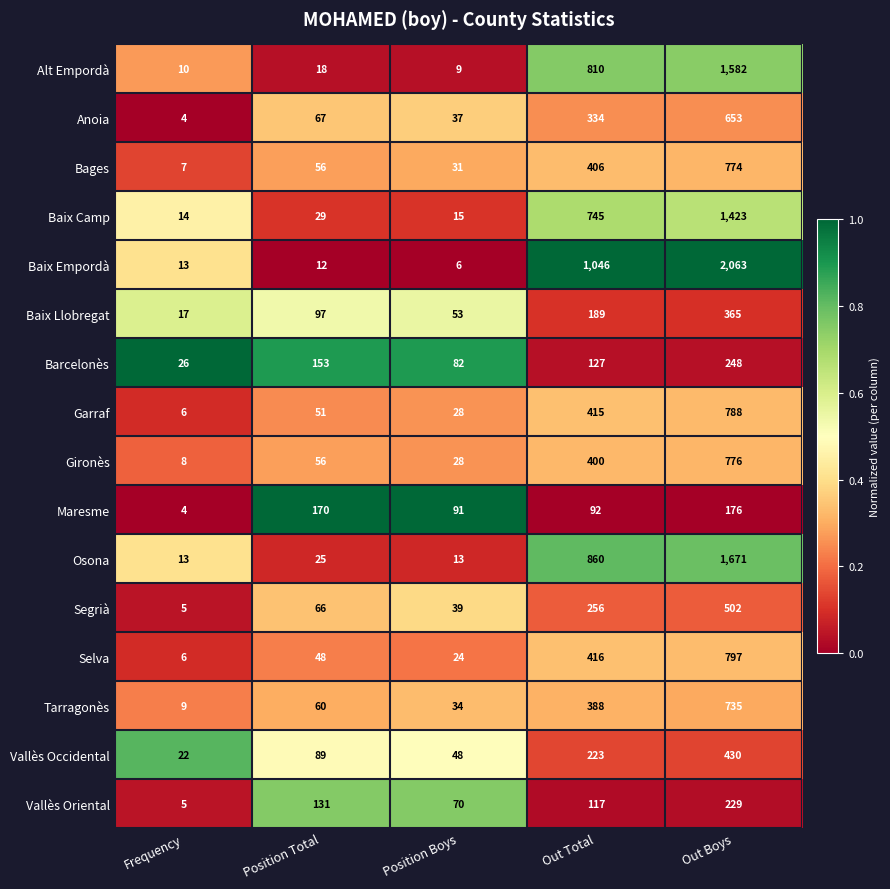

Which series has the largest total across all categories?

Baix Empordà